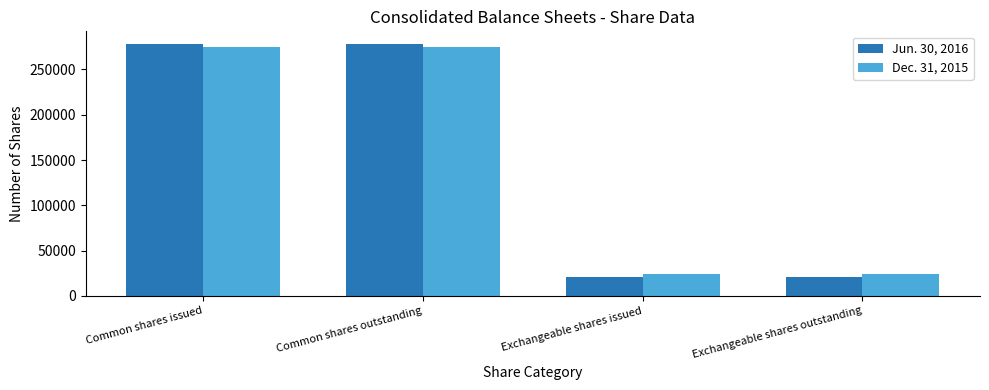

Does the chart contain any negative values?

No